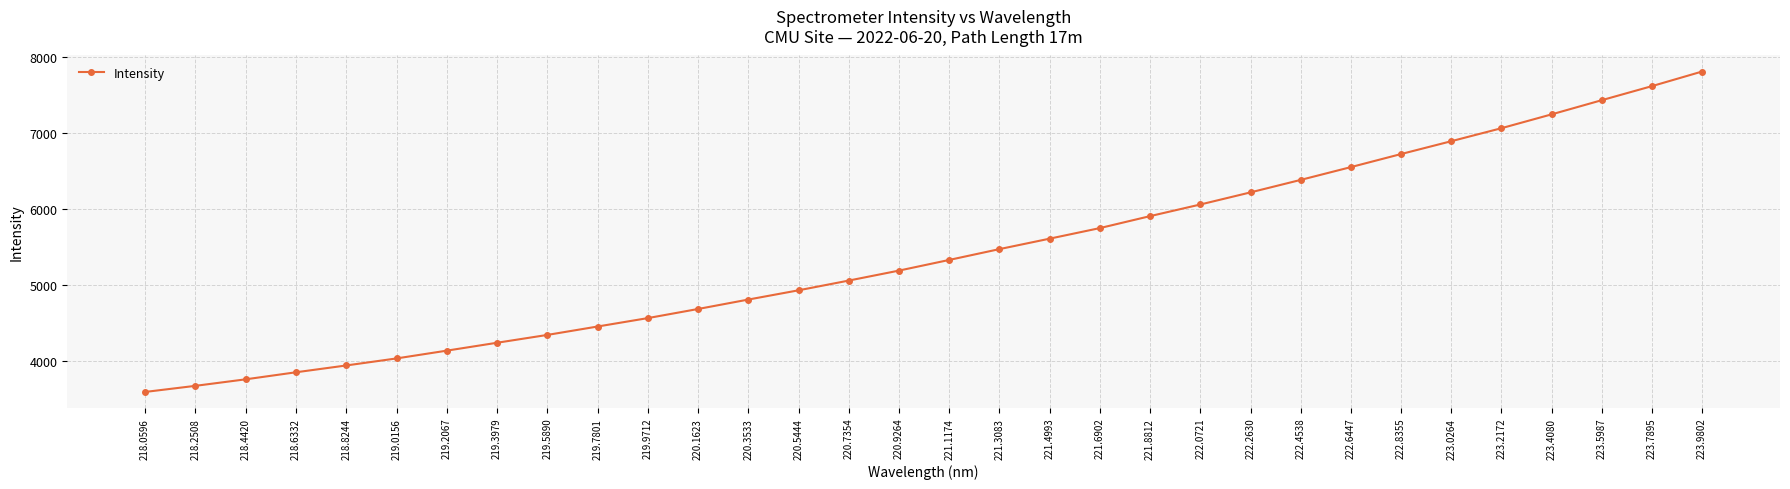

What is the difference between the maximum and minimum values?

4210.8